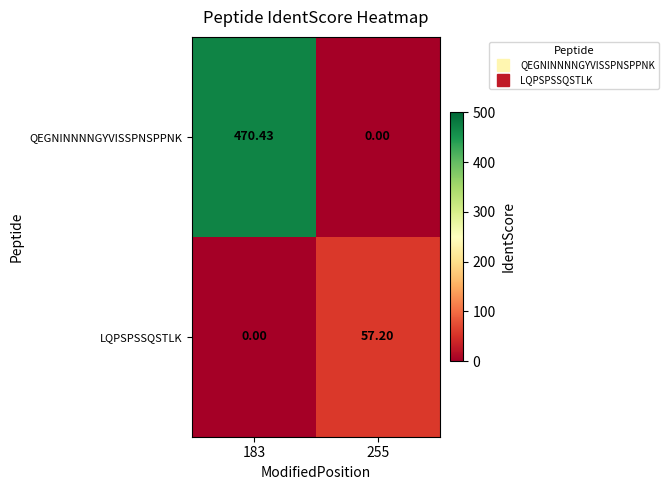

Rank the series by their average value, from lowest to highest.

LQPSPSSQSTLK, QEGNINNNNGYVISSPNSPPNK